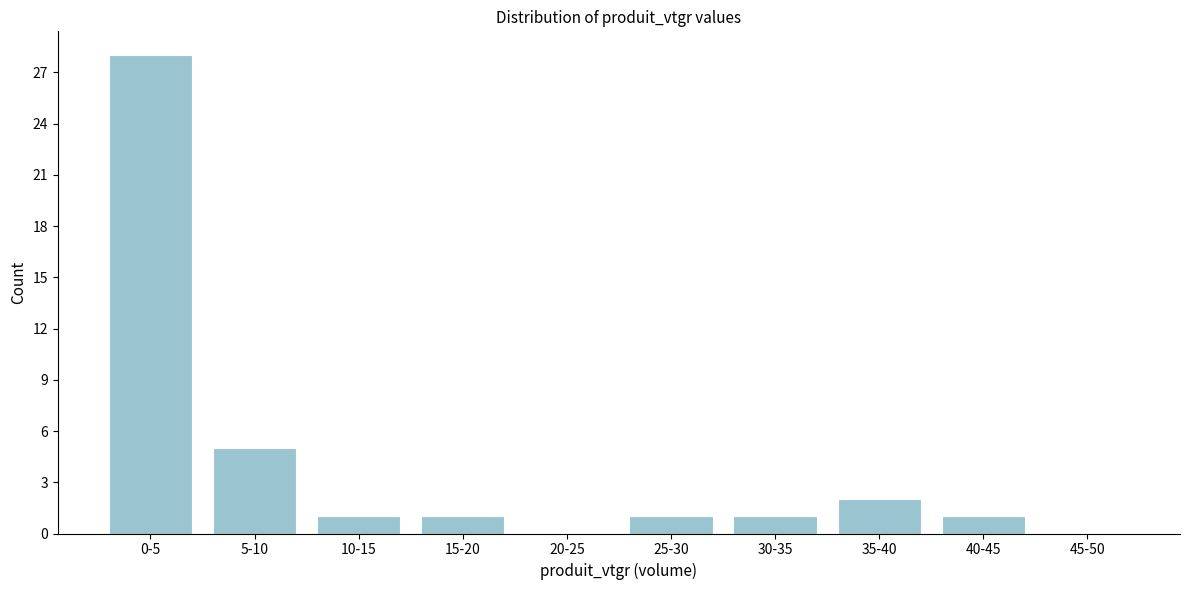

Reading left to right, transcribe all the data shown in this chart.

0-5=28	5-10=5	10-15=1	15-20=1	20-25=0	25-30=1	30-35=1	35-40=2	40-45=1	45-50=0